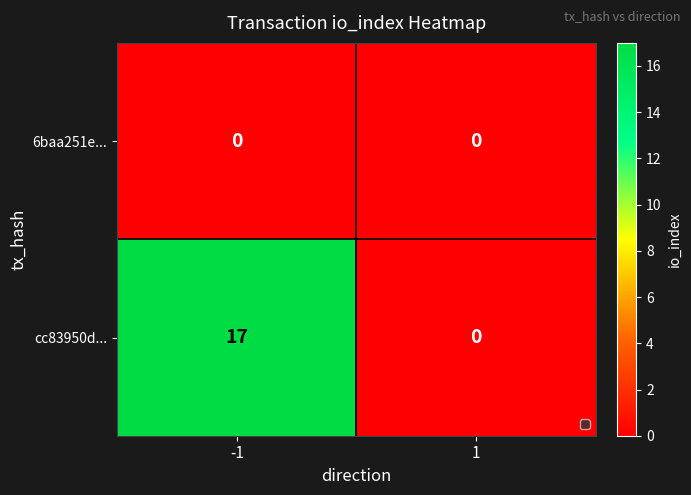

What is the highest value of the cc83950d... series?

17